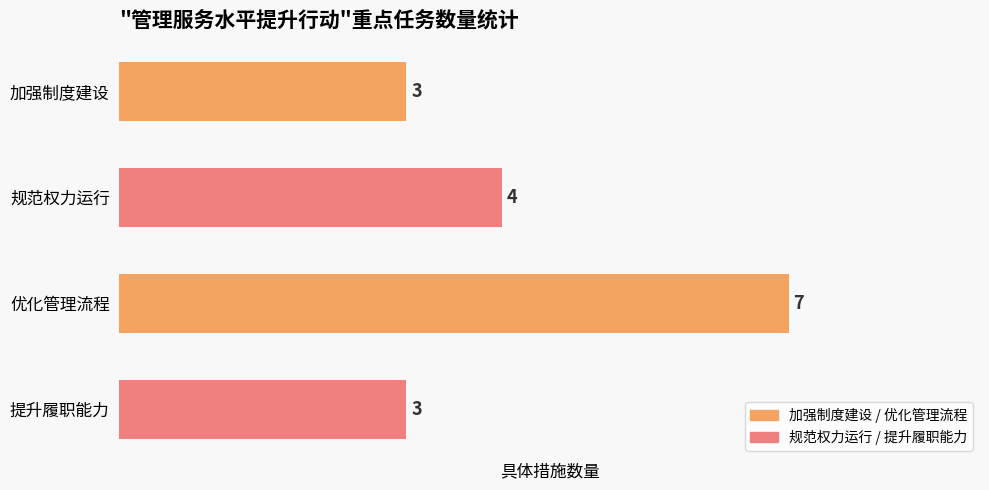

Reading top to bottom, extract all data points from this chart.

3	4	7	3